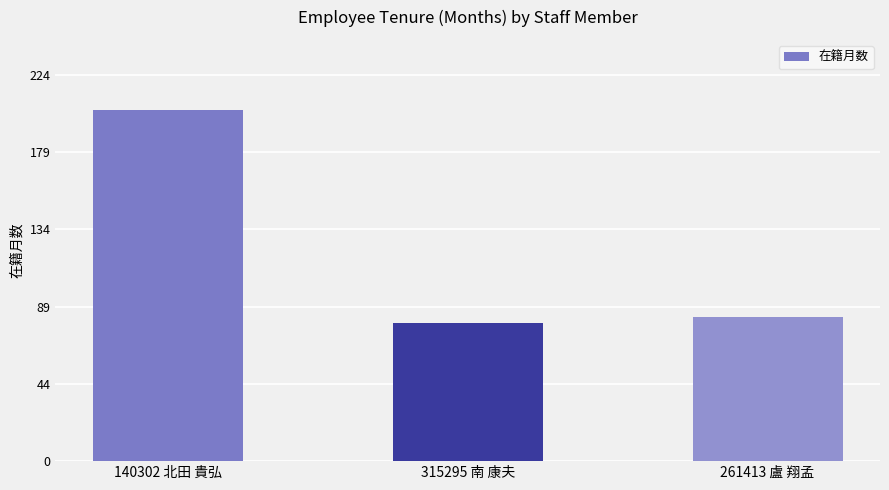

How many values are below 84?

1